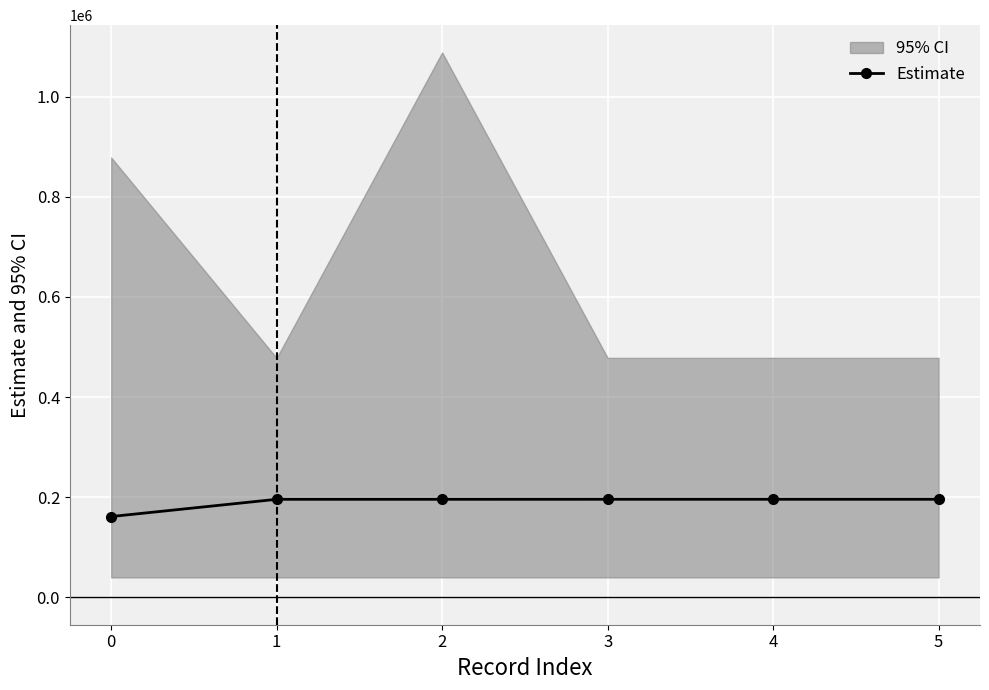

List the labels in order of value, smallest first.

0, 1, 2, 3, 4, 5